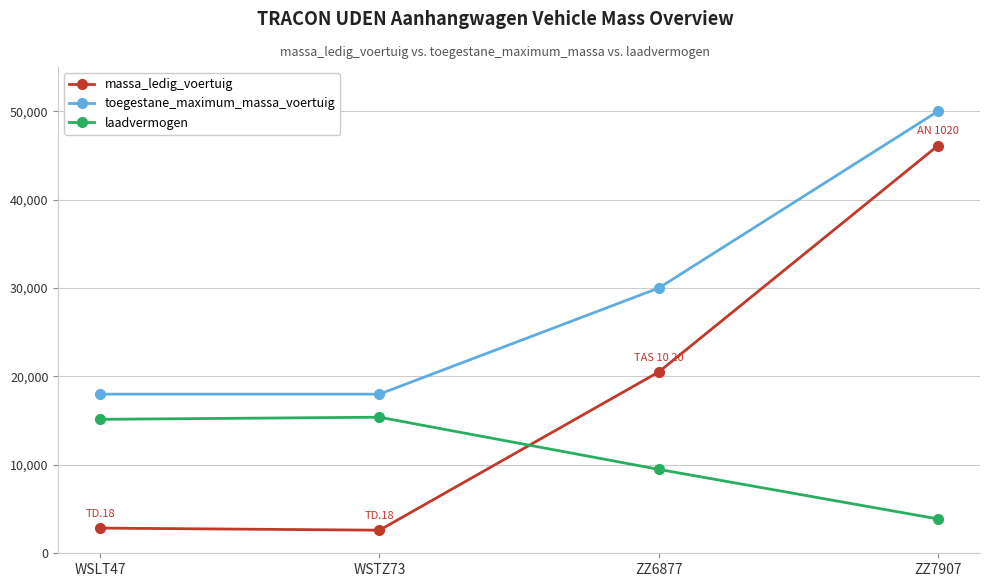

True or false: laadvermogen and toegestane_maximum_massa_voertuig intersect in this chart.

False